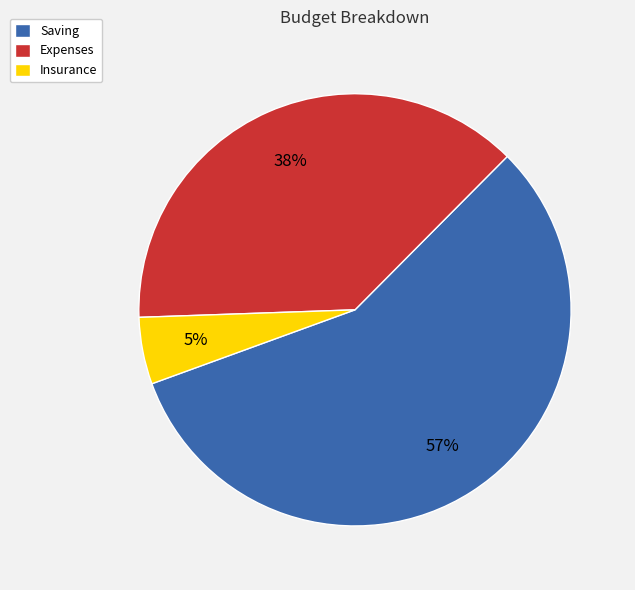

Is it true that Insurance is 5% of the pie?

True